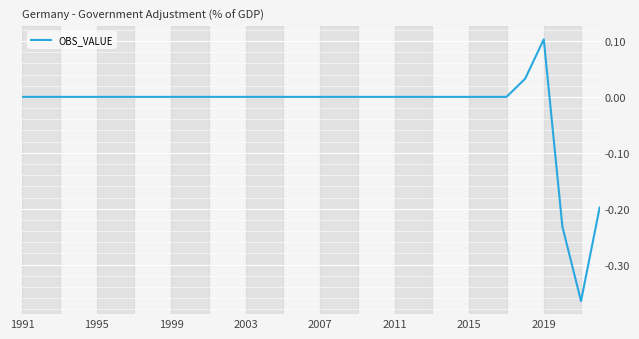

What is the difference between the maximum and minimum values?

0.5